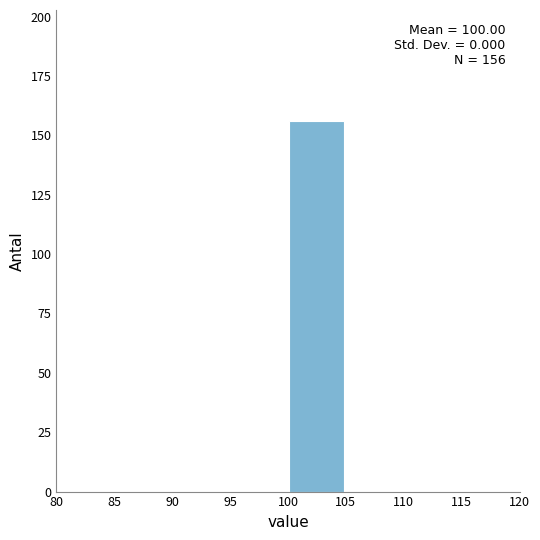

Over which range of the x-axis is the bar tallest?

100 to 105